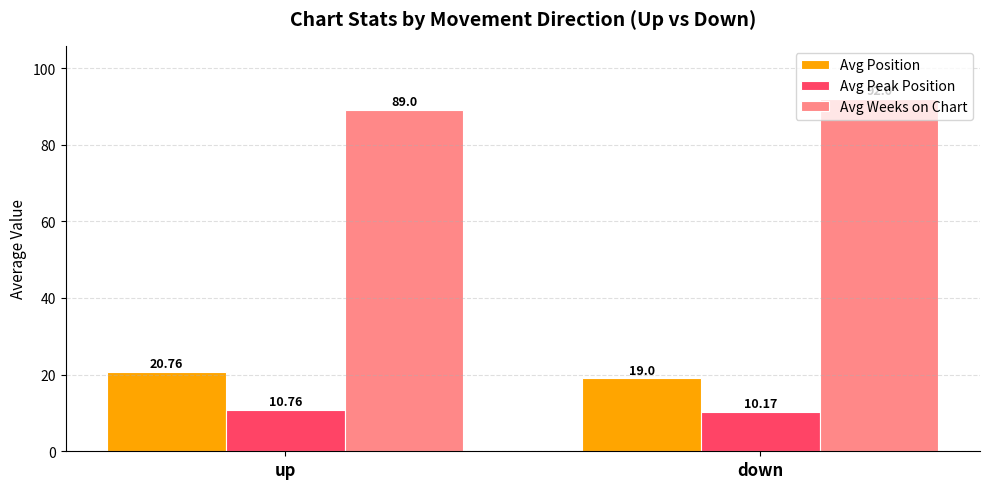

What is the difference between the maximum and minimum values in the Avg Weeks on Chart series?

3.0